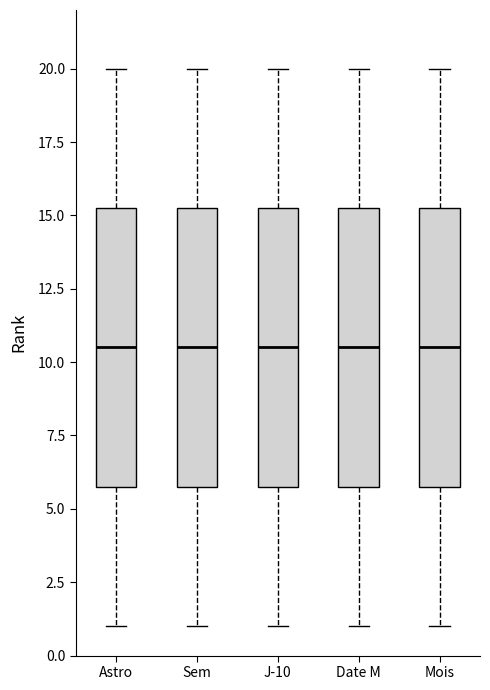

Reading left to right, read every box against the y-axis: the position of its median line, the range the box covers, and the ends of its whiskers. The values are not printed on the chart, so give them approximately, as read against the axis.

Astro: median 10.5, box 6.0 to 15.5, whiskers 1.0 to 20.0
Sem: median 10.5, box 6.0 to 15.5, whiskers 1.0 to 20.0
J-10: median 10.5, box 6.0 to 15.5, whiskers 1.0 to 20.0
Date M: median 10.5, box 6.0 to 15.5, whiskers 1.0 to 20.0
Mois: median 10.5, box 6.0 to 15.5, whiskers 1.0 to 20.0